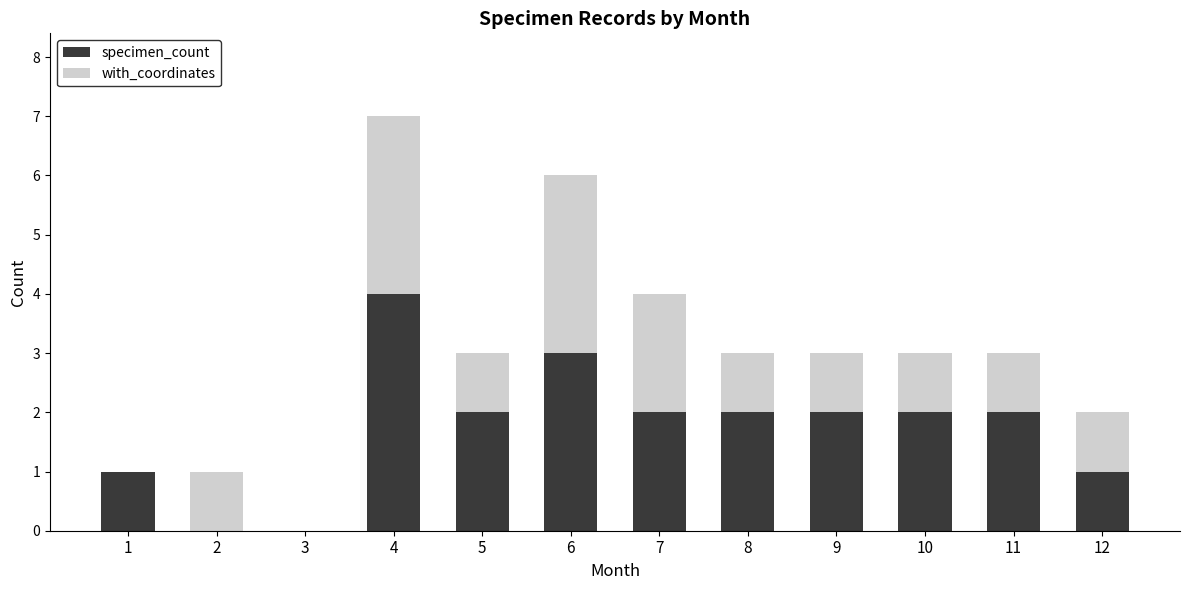

At which category is the sum across all series the highest?

4